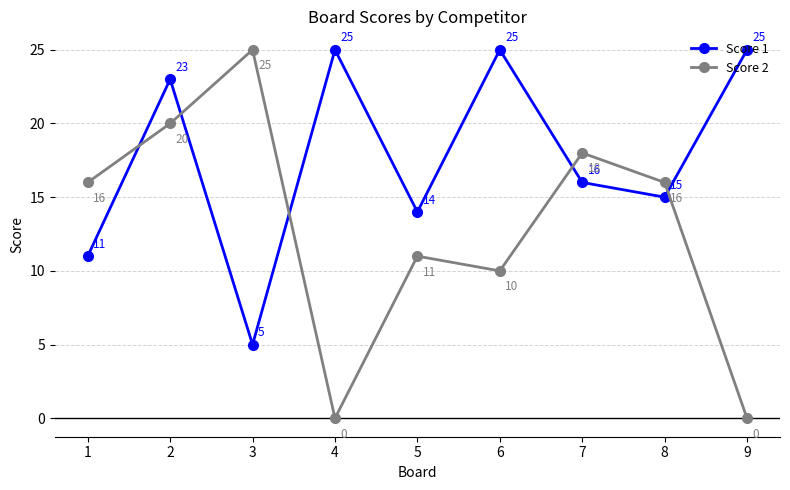

Rank the series by their average value, from highest to lowest.

Score 1, Score 2